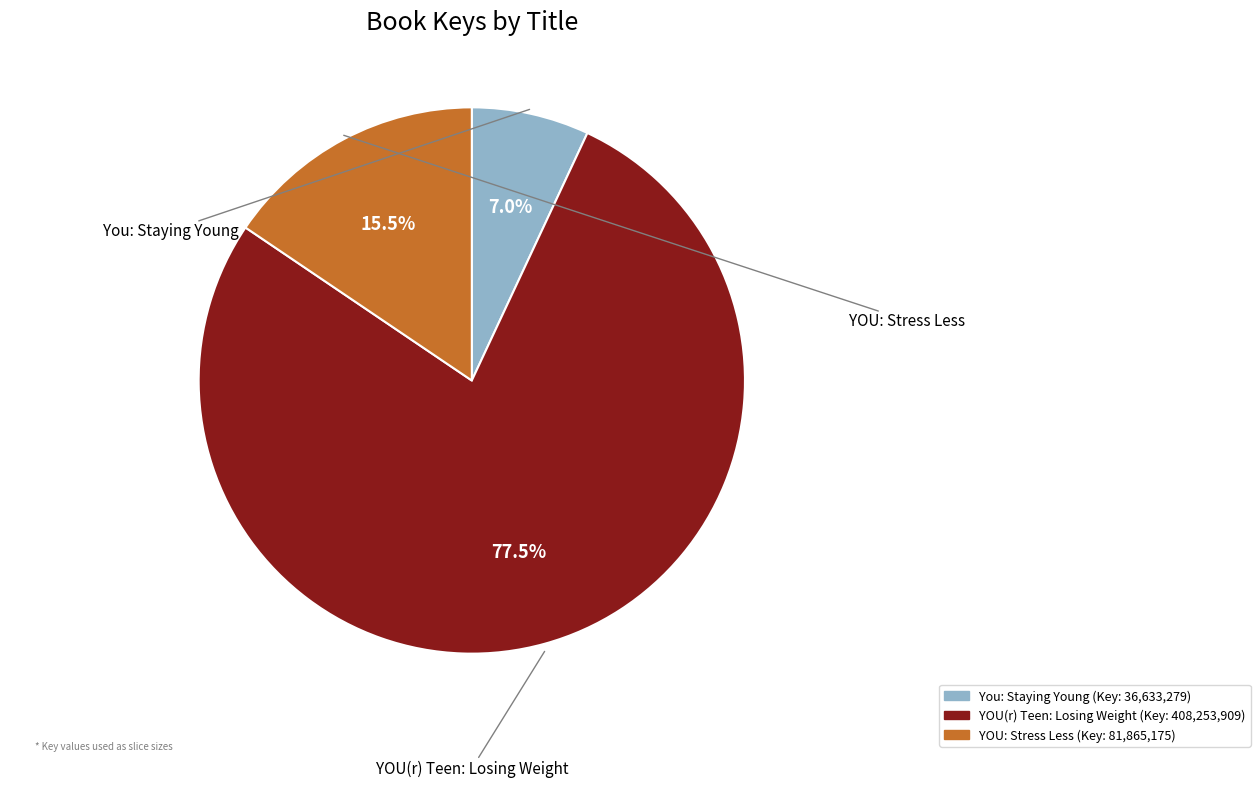

To the nearest percent, what is the combined percentage of YOU(r) Teen: Losing Weight and YOU: Stress Less?

93%